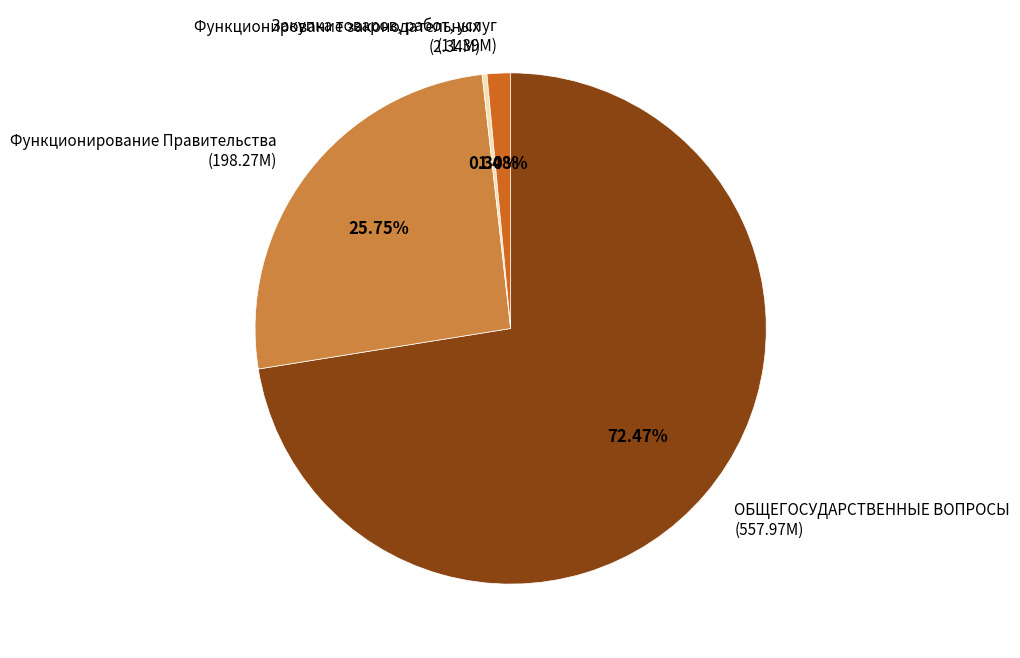

Count the number of slices in the pie.

4